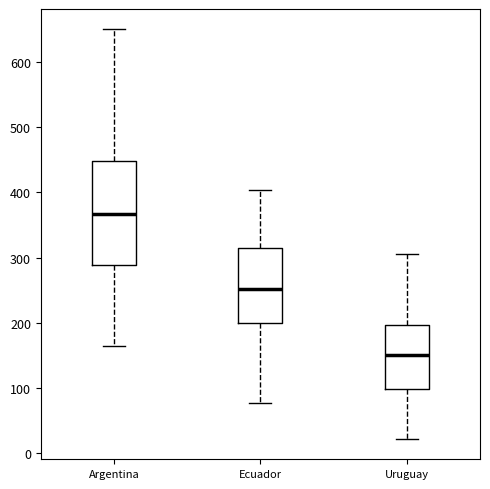

Which box is the tallest, from its lower edge to its upper edge?

Argentina